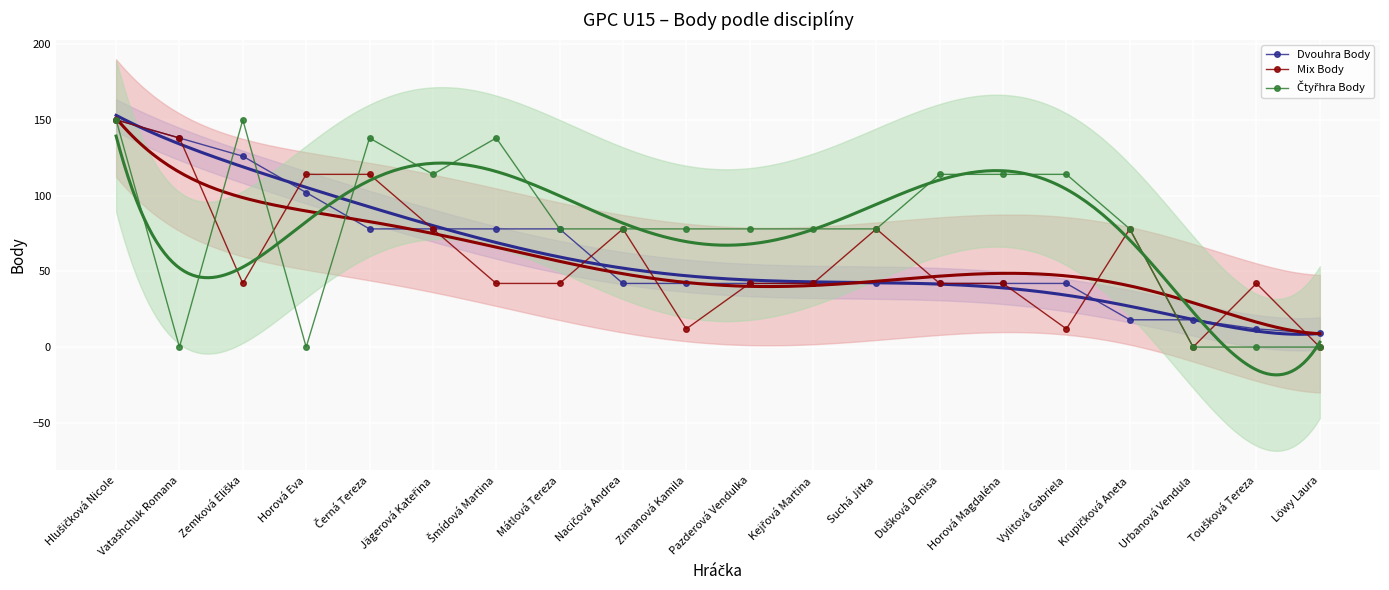

What is the label of the 19th point from the right?

Vatashchuk Romana